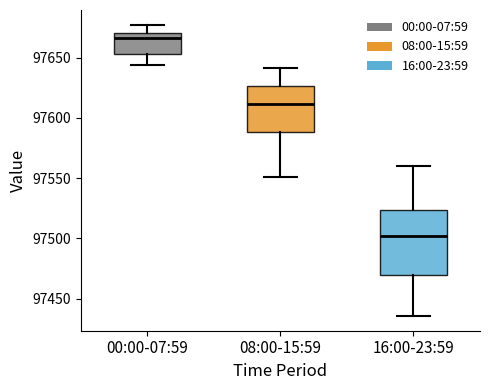

Where is the upper edge of the box for 08:00-15:59 on the y-axis? The values are not printed on the chart, so give them approximately, as read against the axis.

97625